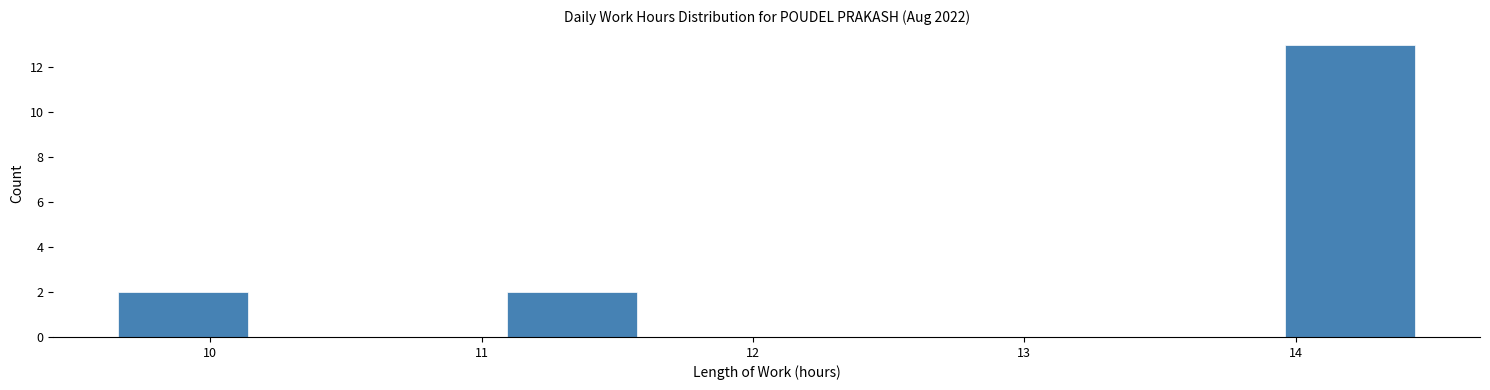

How tall is the bar that spans 11.1 to 11.6 on the x-axis? Neither the bar edges nor the heights are printed on the chart, so give them approximately, as read against the axes.

2